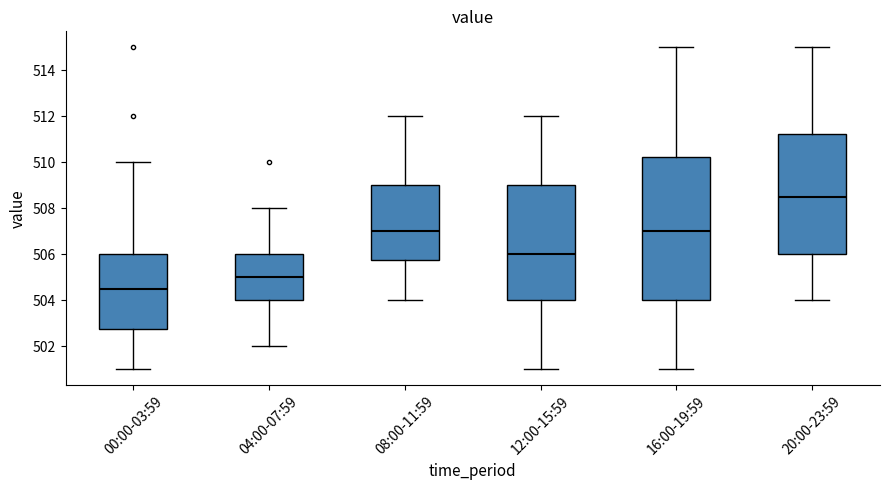

Reading left to right, transcribe this box plot: for each box, give where its median line is, the range the box spans, and where its two whiskers end, as read against the y-axis. The values are not printed on the chart, so give them approximately, as read against the axis.

00:00-03:59: median 504.6, box 502.8 to 506.0, whiskers 501.0 to 510.0
04:00-07:59: median 505.0, box 504.0 to 506.0, whiskers 502.0 to 508.0
08:00-11:59: median 507.0, box 505.8 to 509.0, whiskers 504.0 to 512.0
12:00-15:59: median 506.0, box 504.0 to 509.0, whiskers 501.0 to 512.0
16:00-19:59: median 507.0, box 504.0 to 510.2, whiskers 501.0 to 515.0
20:00-23:59: median 508.6, box 506.0 to 511.2, whiskers 504.0 to 515.0